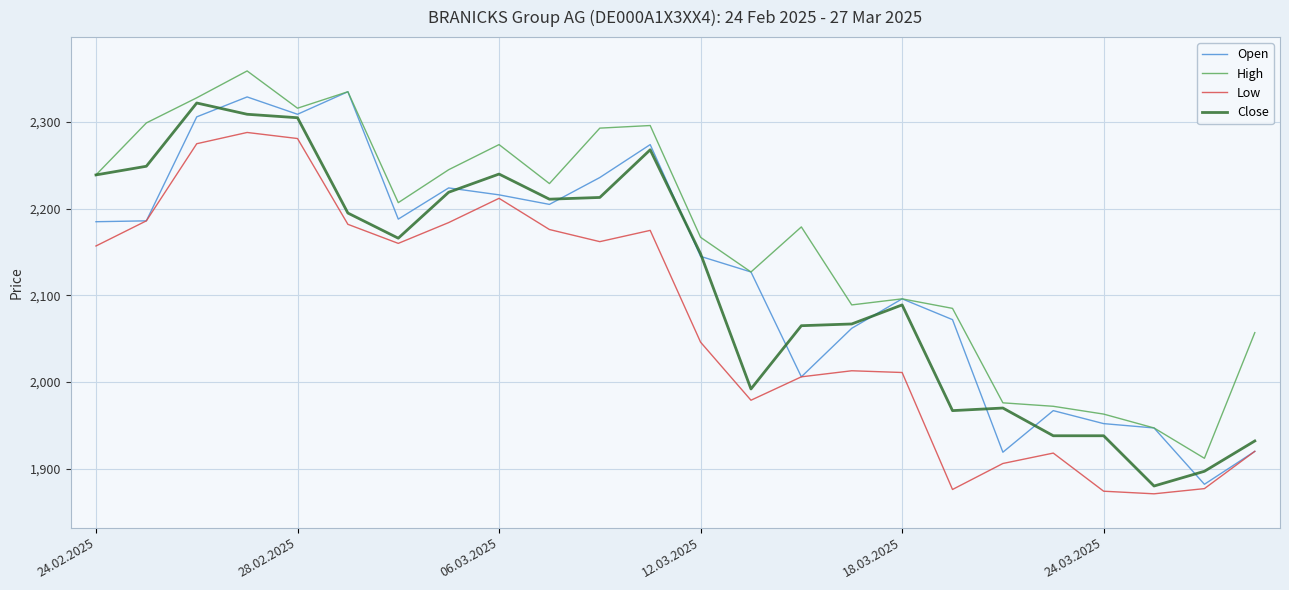

Which series has the largest total across all categories?

High